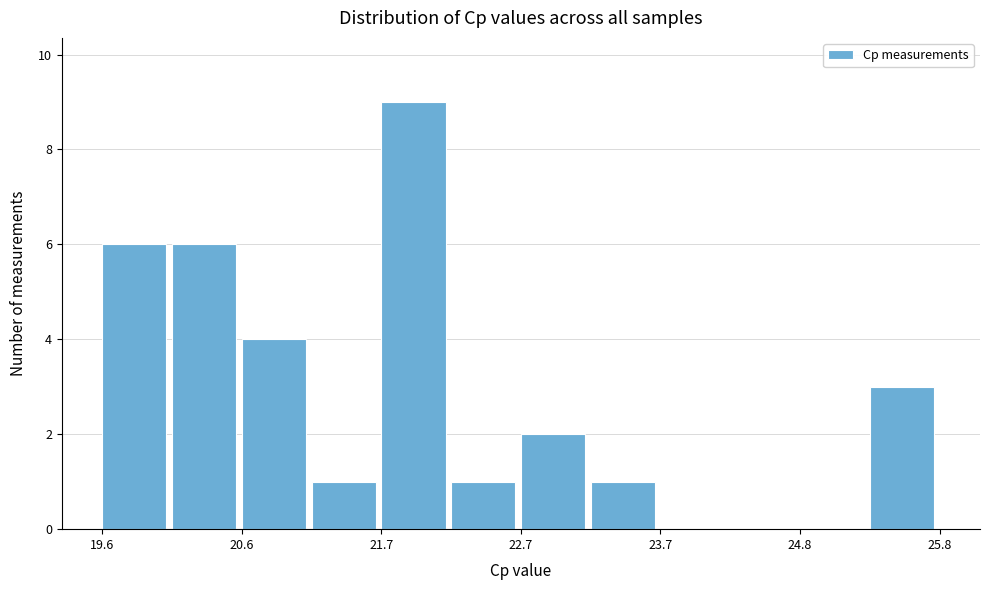

Read against the x-axis, roughly where is the centre of the tallest bar?

21.8